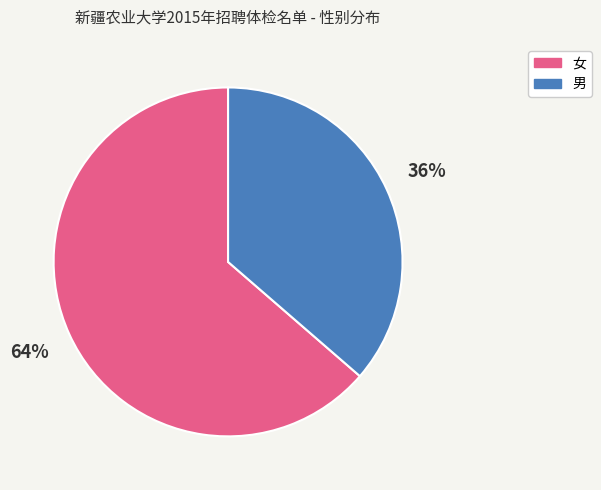

Which has a higher value, 女 or 男?

女